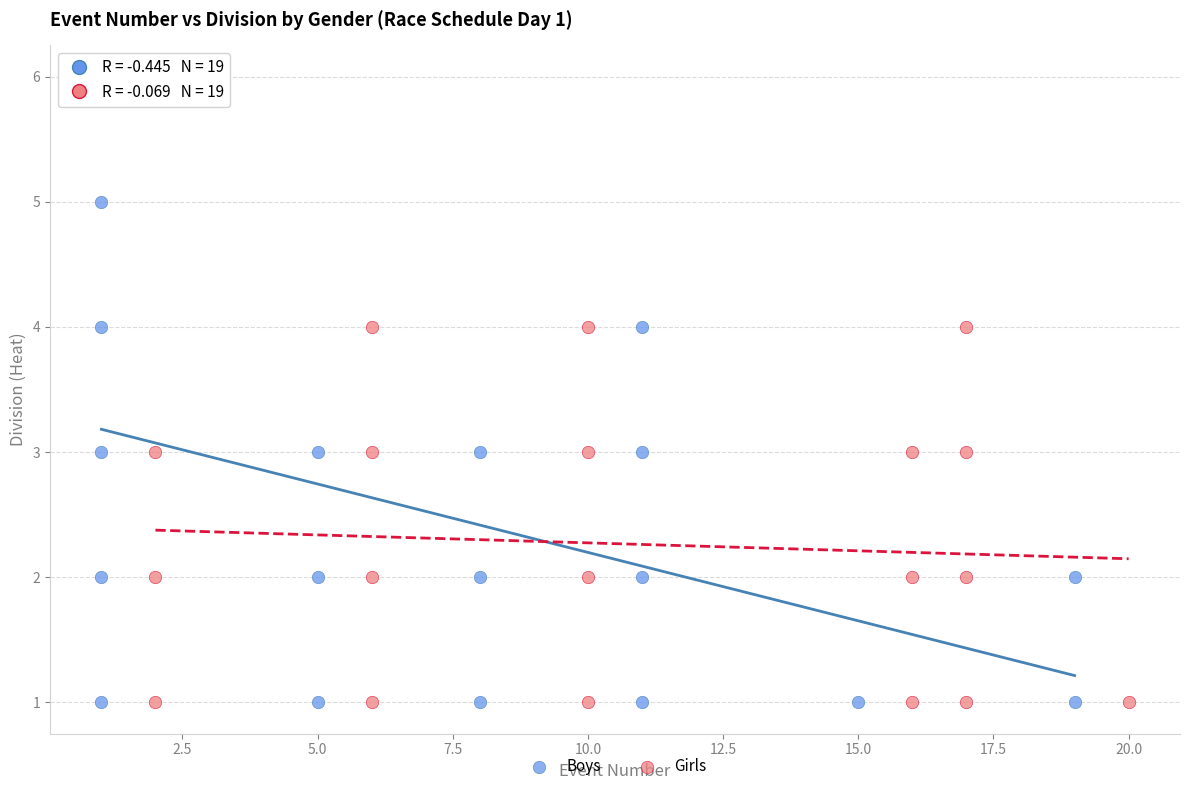

Which series contains the highest Y value?

Boys